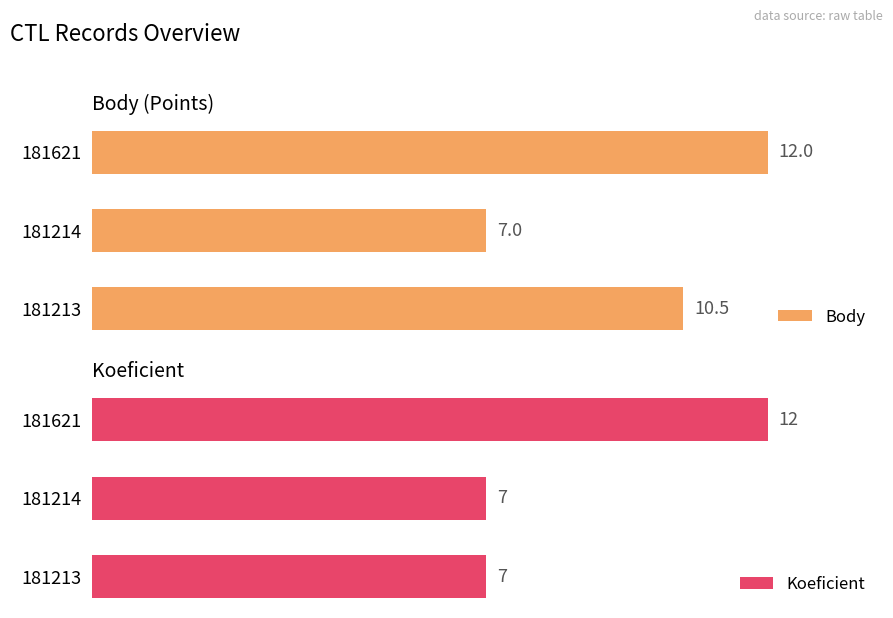

Rank the categories by Body value from lowest to highest.

181214, 181213, 181621